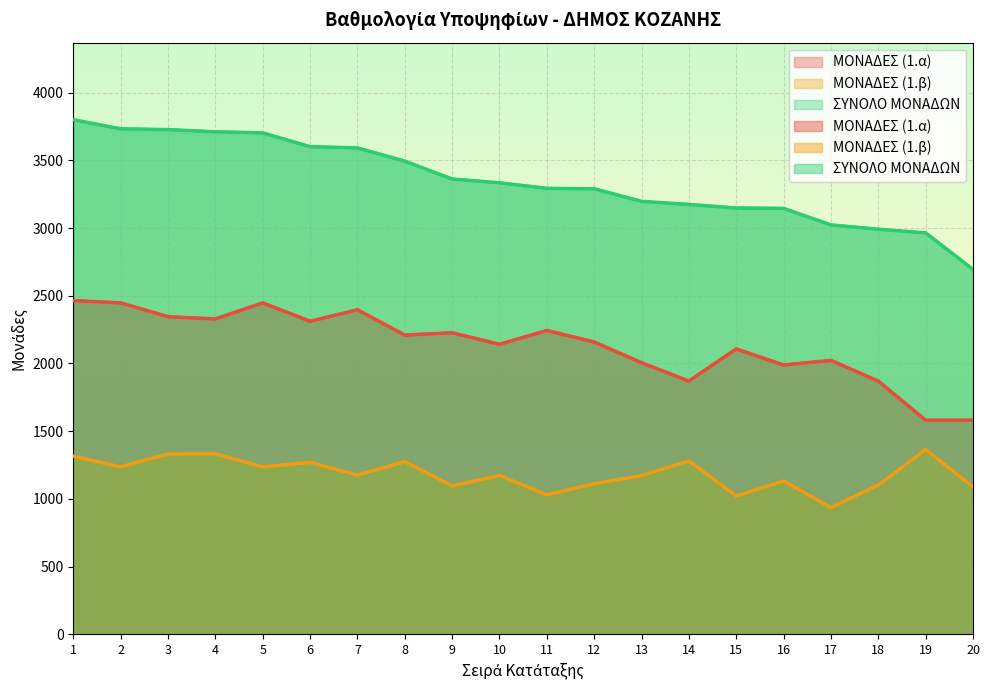

Is the value of ΜΟΝΑΔΕΣ (1.α) at 19 greater than the value of ΣΥΝΟΛΟ ΜΟΝΑΔΩΝ at 11?

No